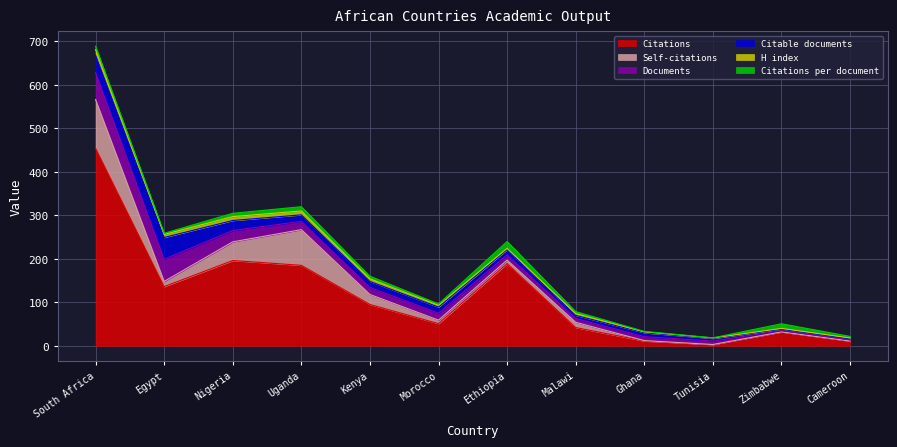

What is the difference between the Citations values at Egypt and Malawi?

94.0